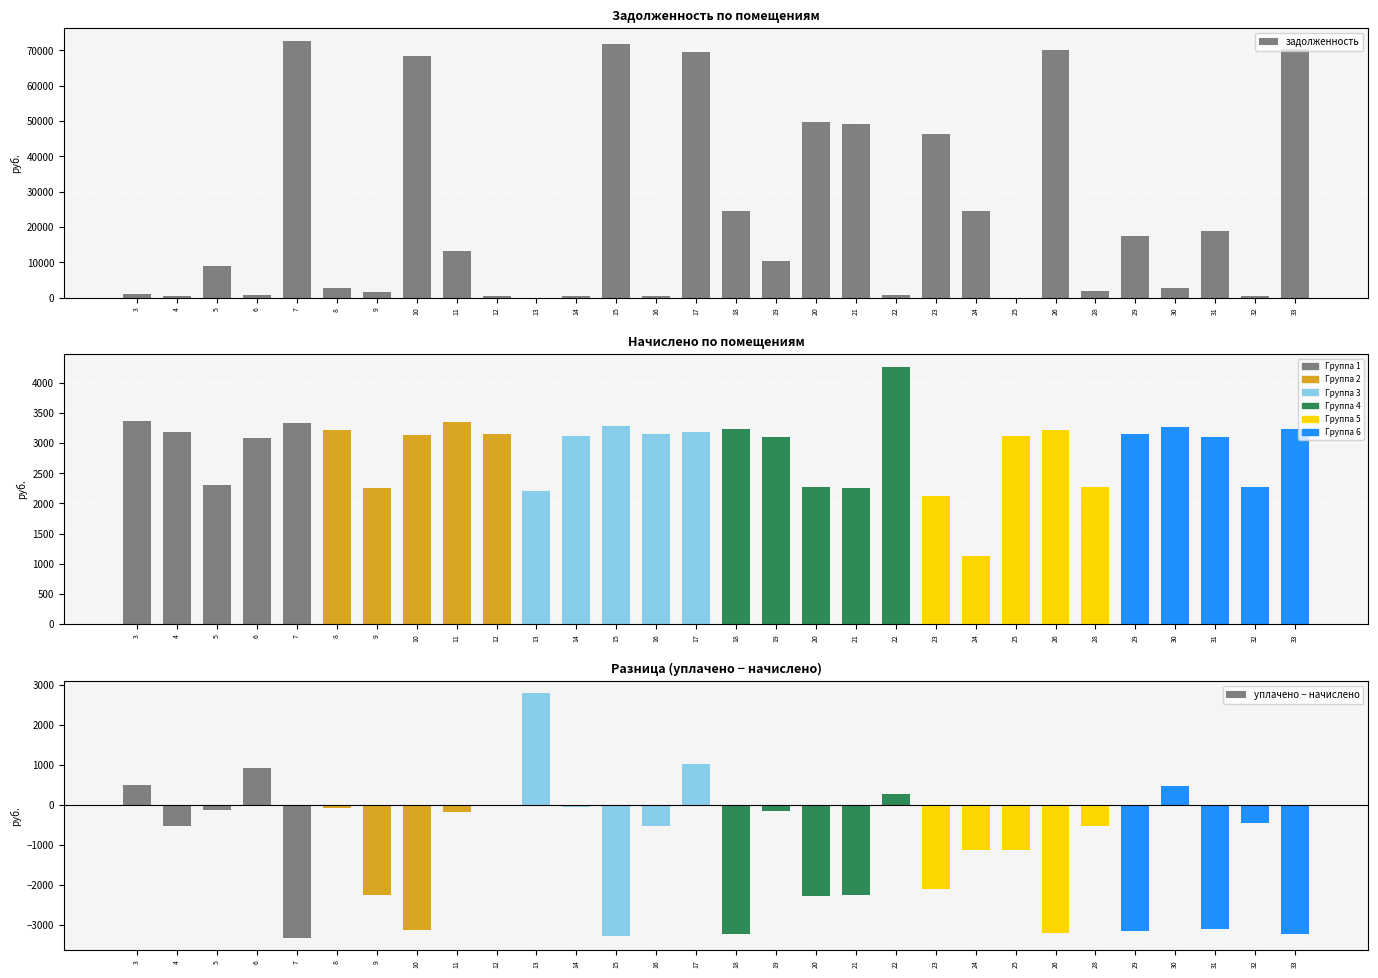

How many values in the уплачено − начислено series exceed -526?

14